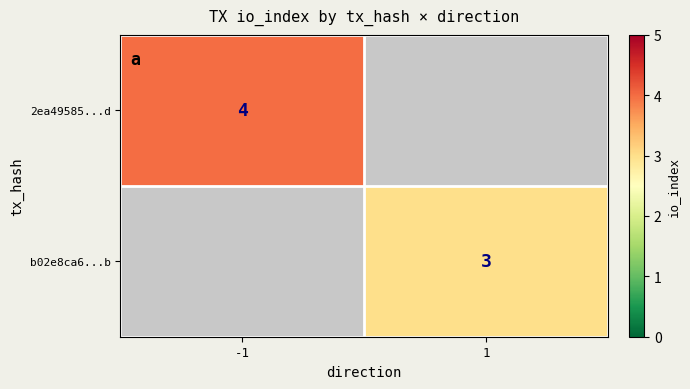

At which category does the chart reach its peak across all series?

-1